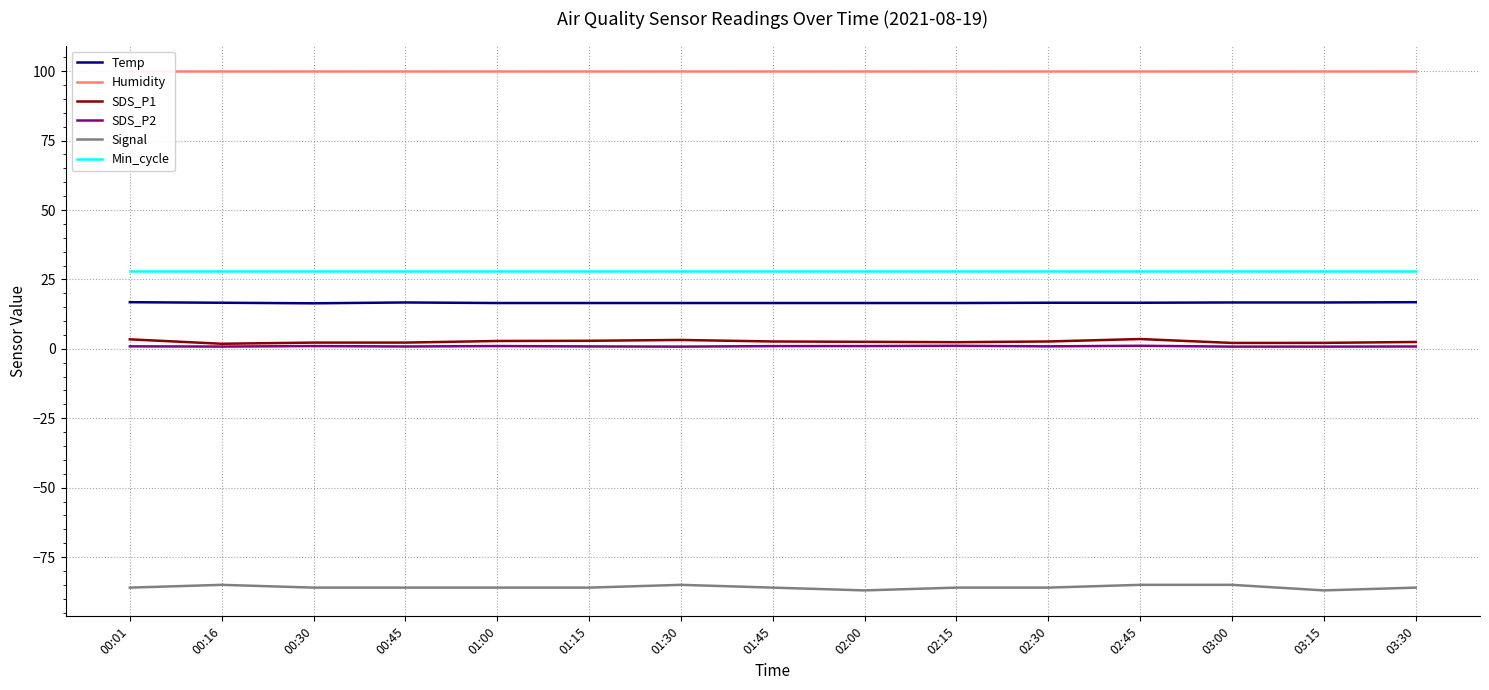

True or false: Temp and SDS_P2 intersect in this chart.

False